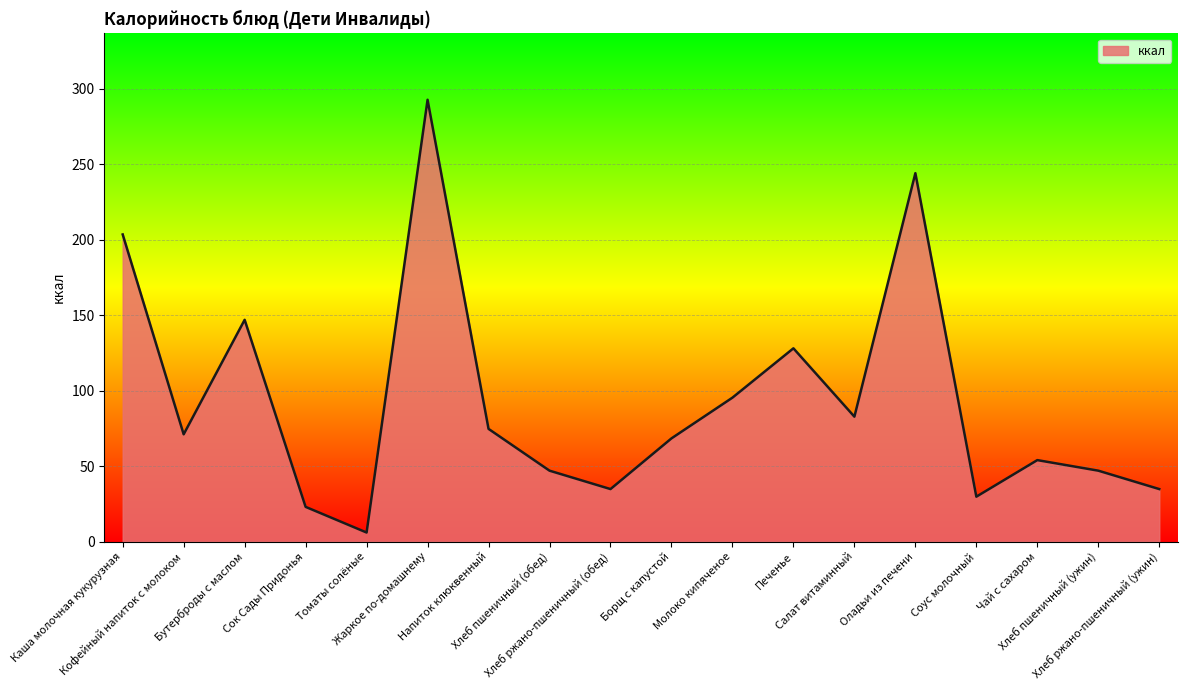

What is the sum of all values?

1684.5